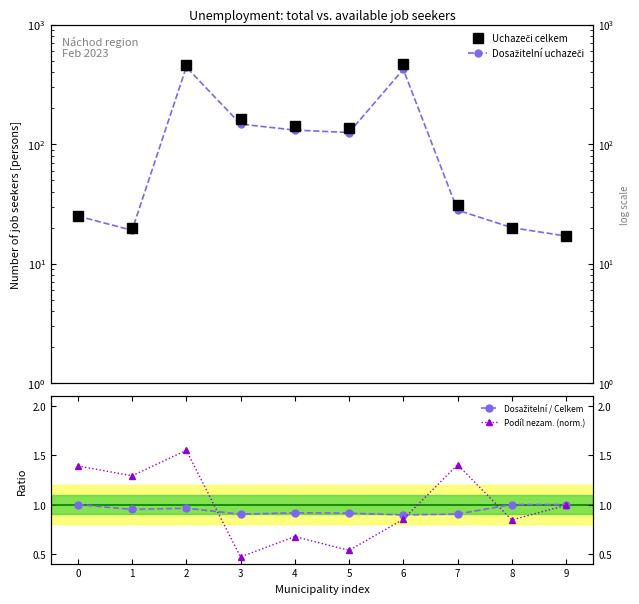

Where is Podíl nezam. (norm.) nearest to the value 1?

9